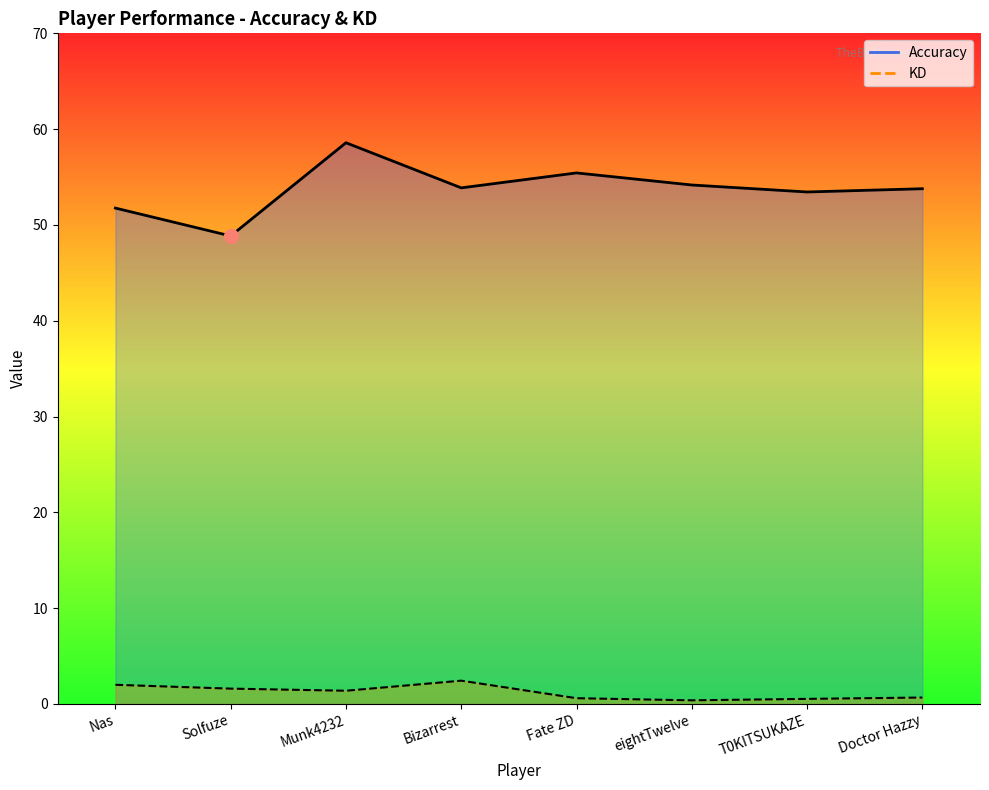

True or false: KD has a value of 0.4 at Solfuze.

False